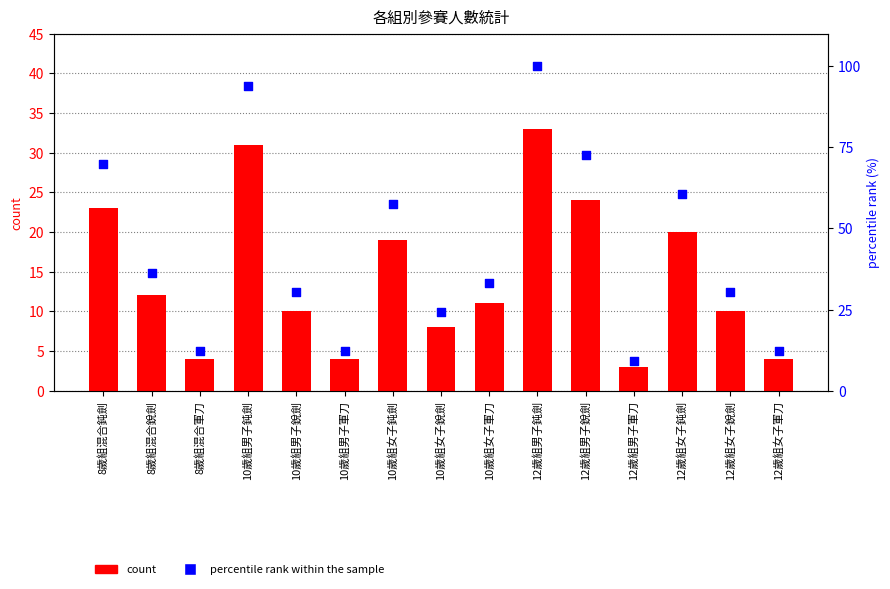

Which series has the widest spread of Y values?

percentile rank within the sample